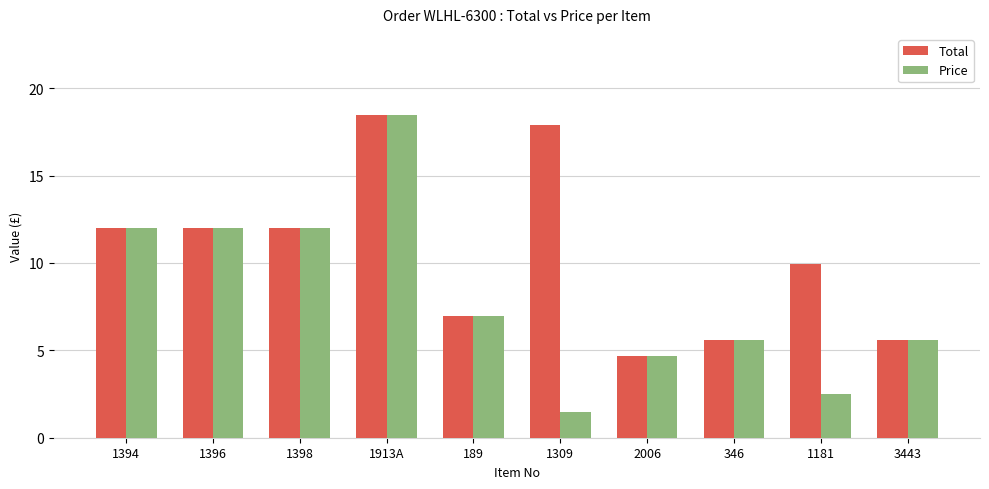

At how many categories does at least one series exceed 2?

10